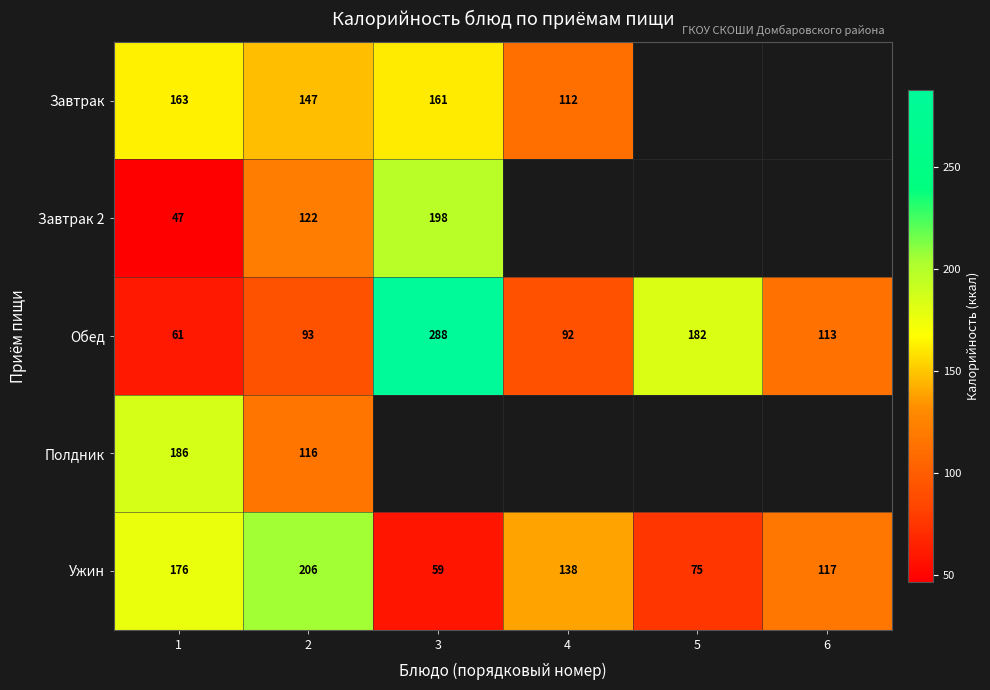

Is it true that Обед equals 126 at 5?

False